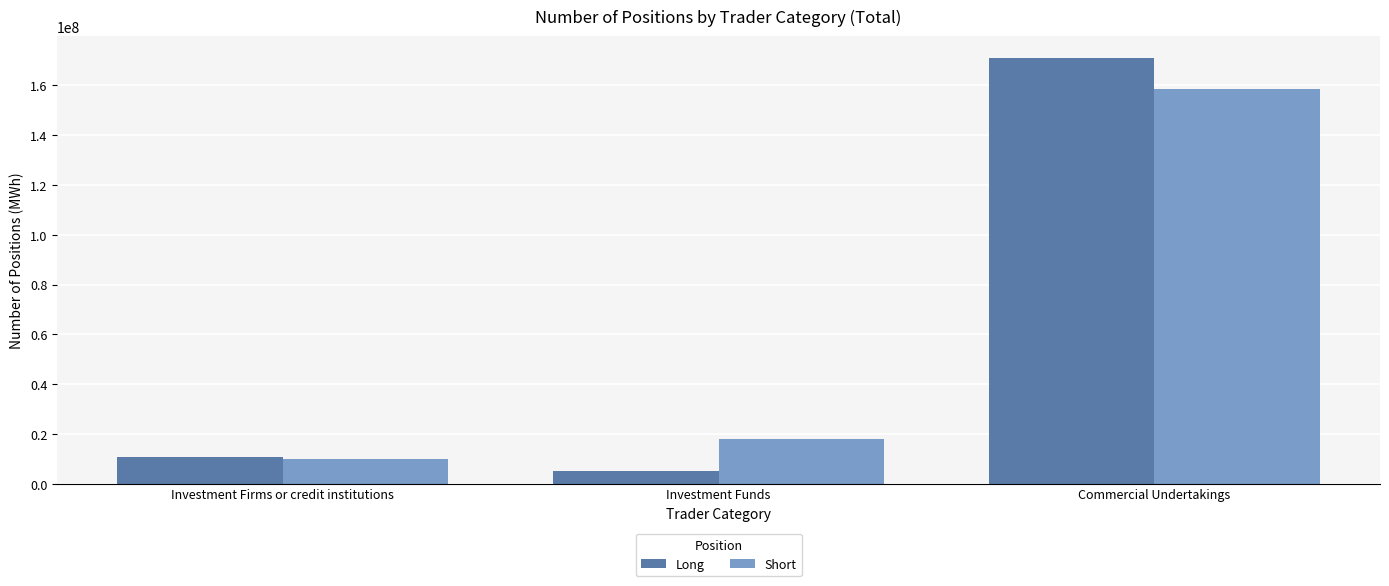

At which label does Short first exceed 18067788?

Investment Funds